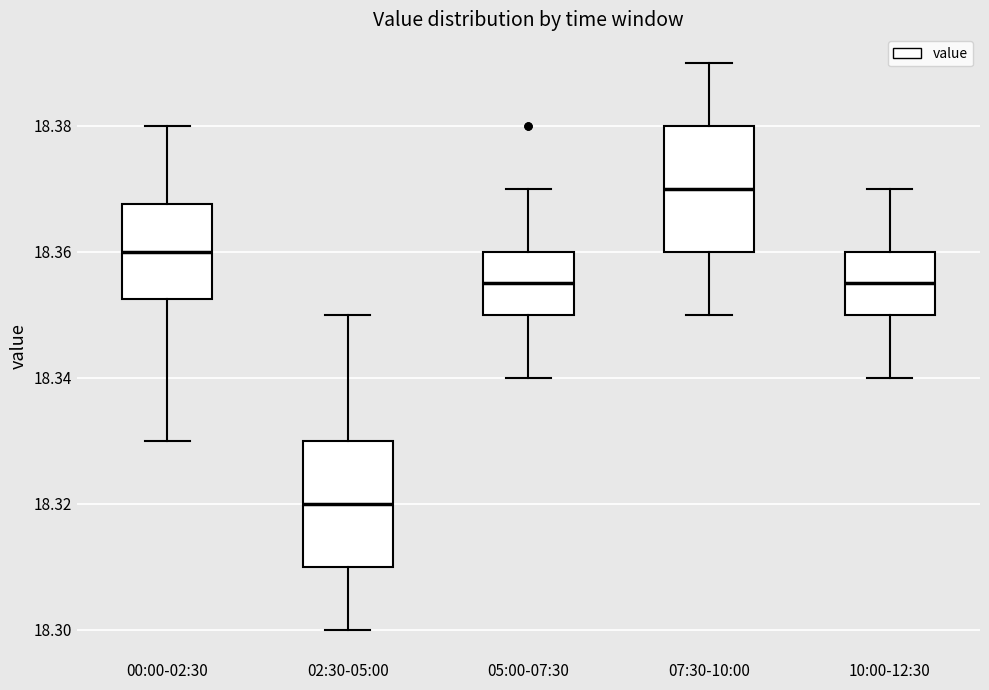

Reading left to right, transcribe this box plot: for each box, give where its median line is, the range the box spans, and where its two whiskers end, as read against the y-axis. The values are not printed on the chart, so give them approximately, as read against the axis.

00:00-02:30: median 18.360, box 18.352 to 18.368, whiskers 18.330 to 18.380
02:30-05:00: median 18.320, box 18.310 to 18.330, whiskers 18.300 to 18.350
05:00-07:30: median 18.356, box 18.350 to 18.360, whiskers 18.340 to 18.370
07:30-10:00: median 18.370, box 18.360 to 18.380, whiskers 18.350 to 18.390
10:00-12:30: median 18.356, box 18.350 to 18.360, whiskers 18.340 to 18.370